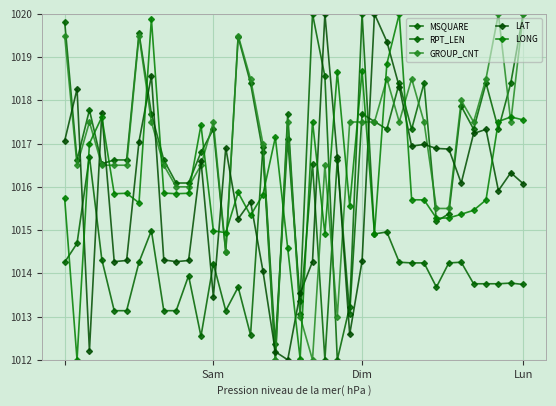

How many values in the RPT_LEN series are below 1017?

18